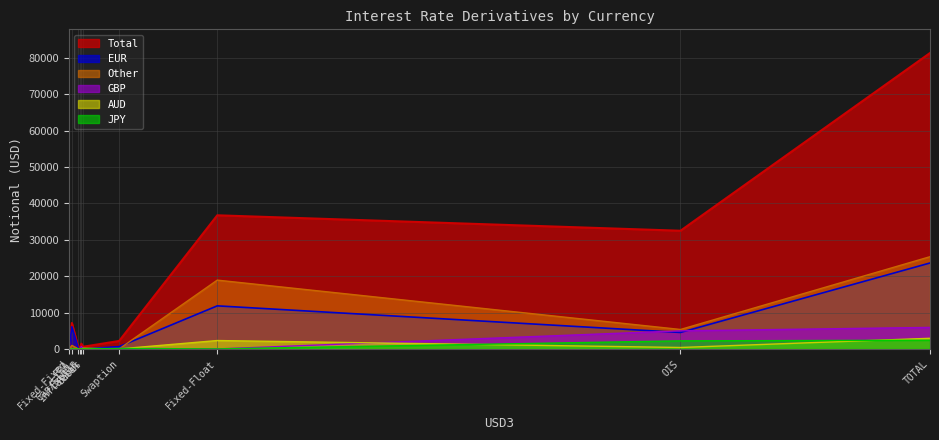

What is the average value of the JPY series?

480